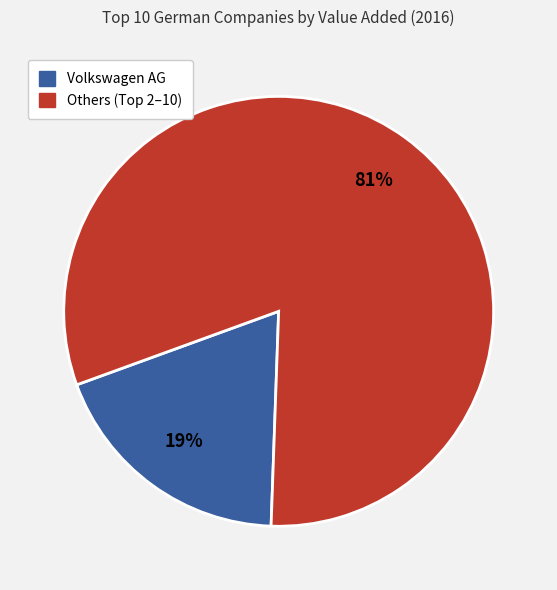

To the nearest percent, what is the difference between the largest and smallest slice percentages?

62%